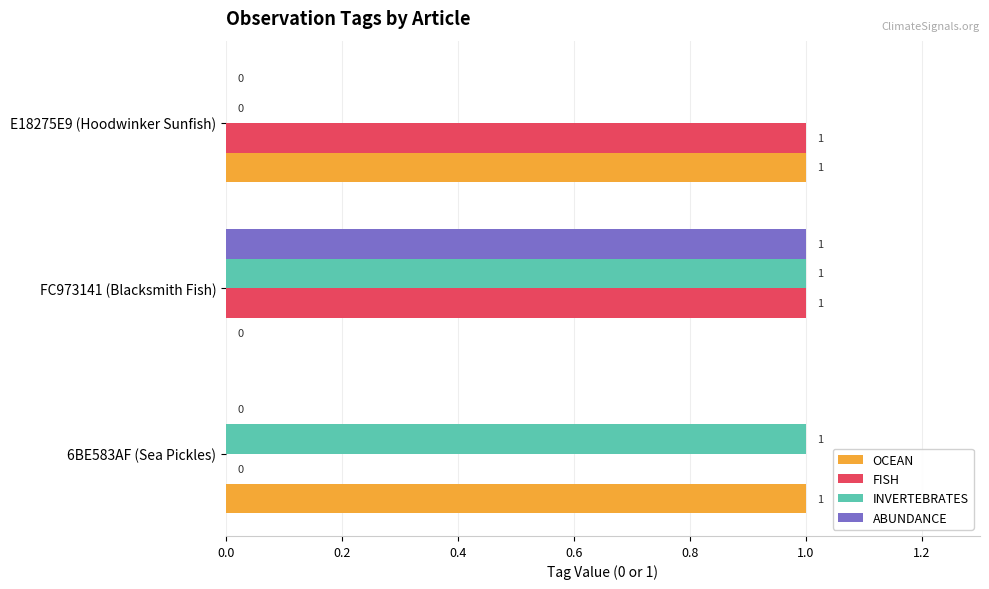

What is the average value of the OCEAN series?

1